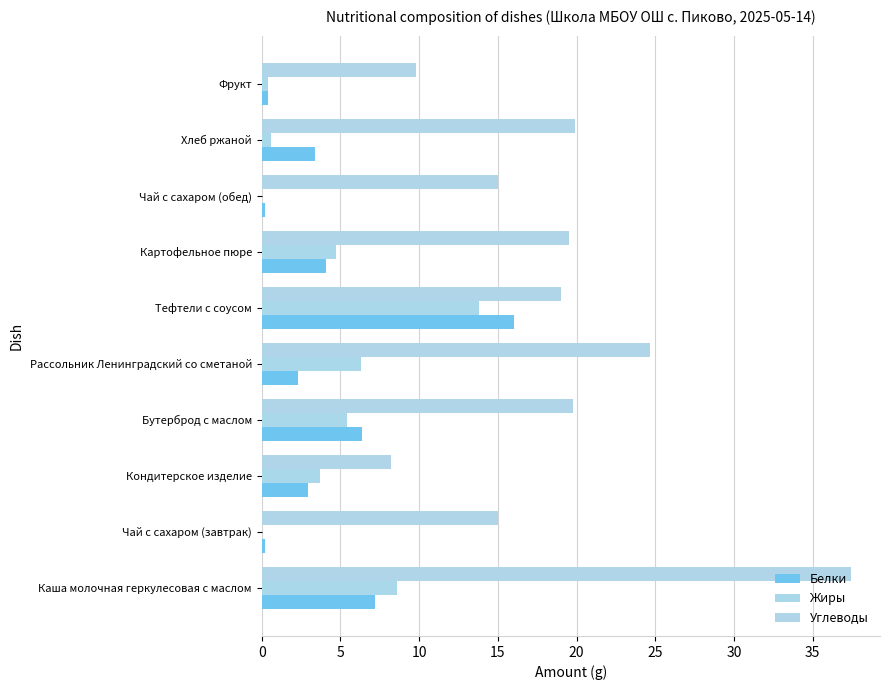

How many data points does each series have?

10